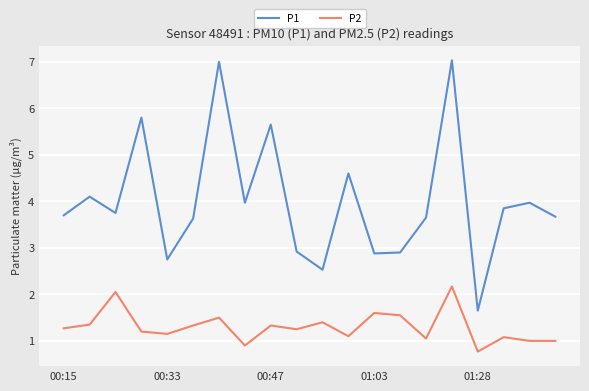

What is the lowest value of the P2 series?

0.8